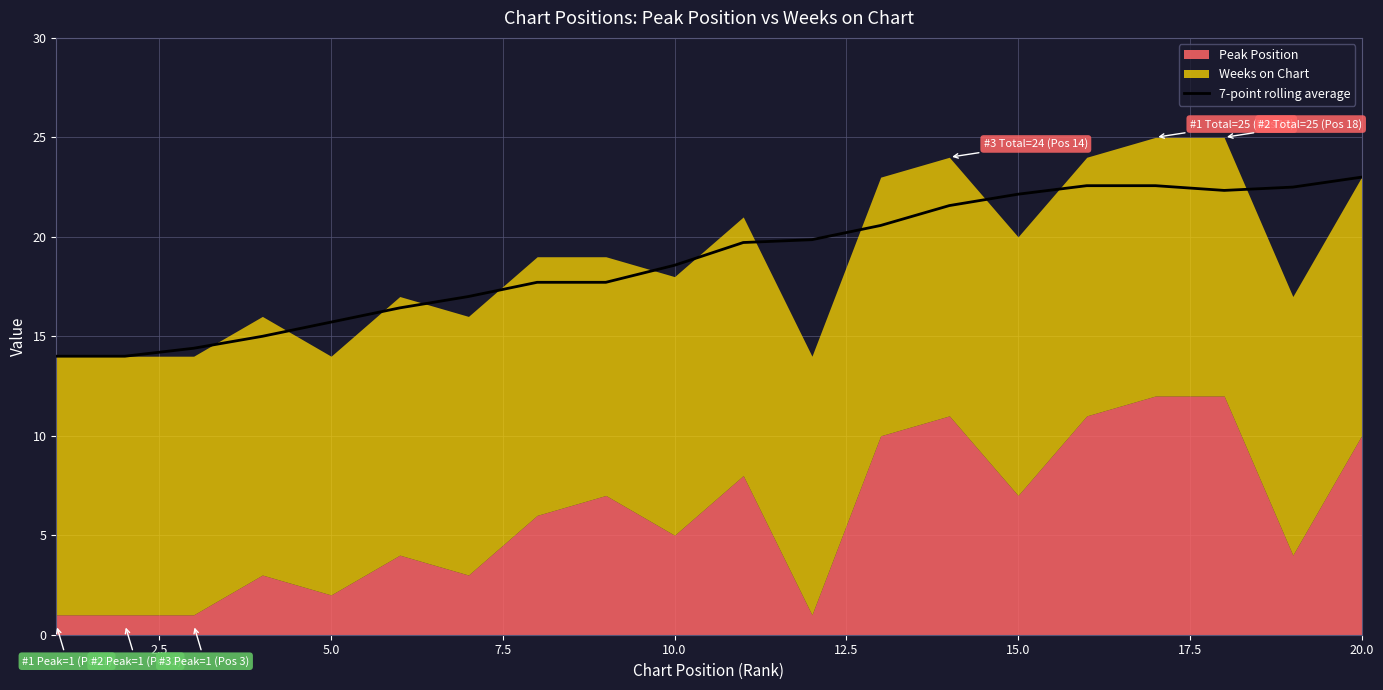

True or false: 7-point rolling average has a value of 3.8 at 5.0.

False